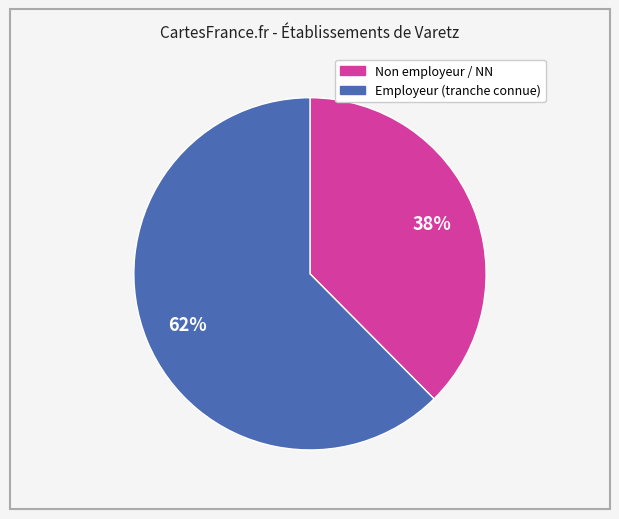

Is there any slice that represents more than half of the pie?

Yes